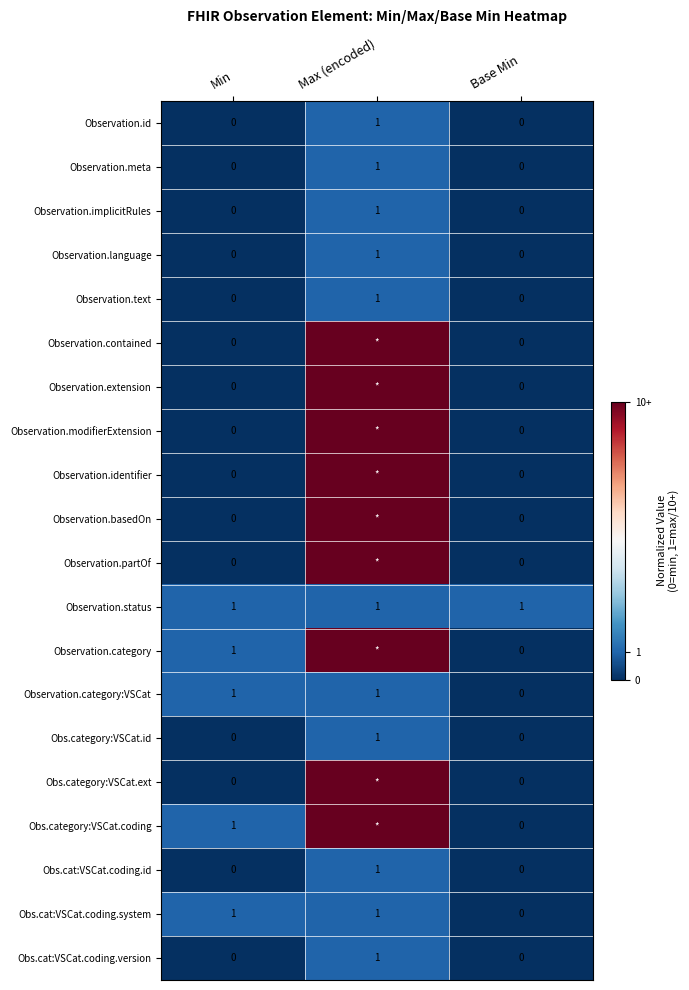

True or false: Obs.cat:VSCat.coding.system has a value of 1 at Max (encoded).

True